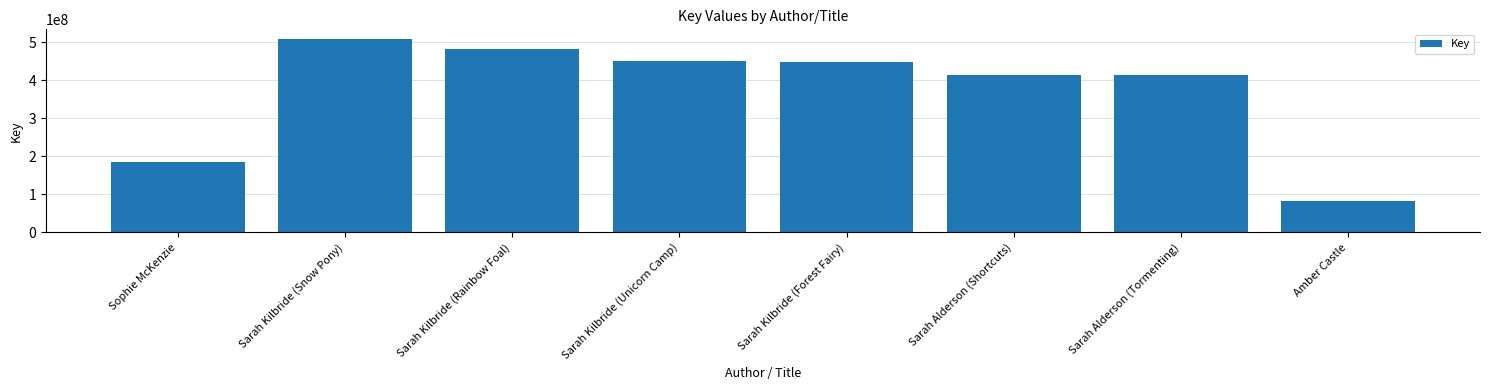

Which label corresponds to the smallest value in the chart?

Amber Castle